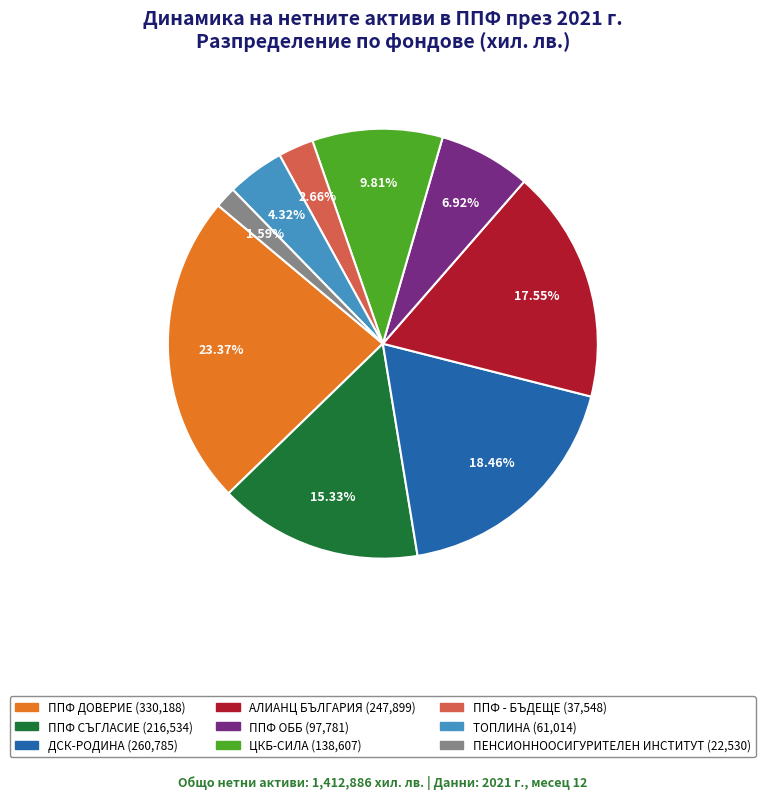

Which has a higher value, ППФ - БЪДЕЩЕ or ППФ ДОВЕРИЕ?

ППФ ДОВЕРИЕ